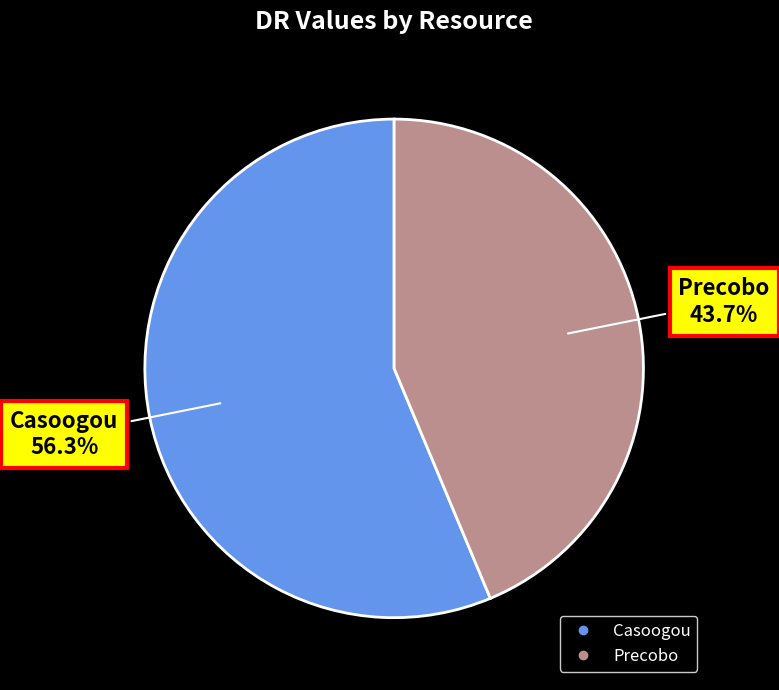

To the nearest percent, what is the average slice percentage?

50%